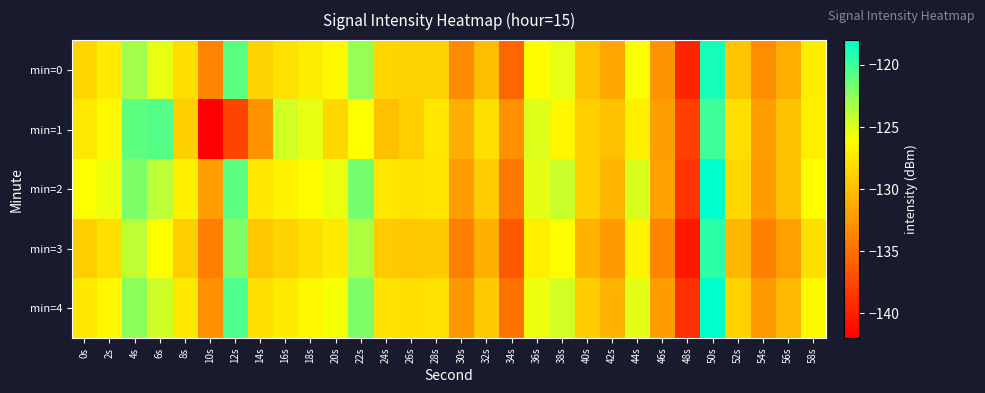

Which series has the widest spread of values?

min=1